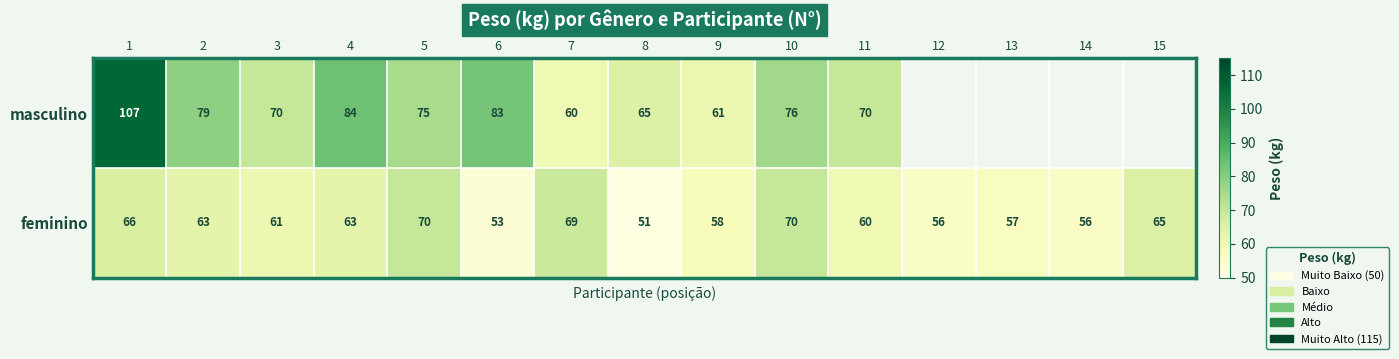

Between 2 and 4, which series saw the biggest shift?

masculino